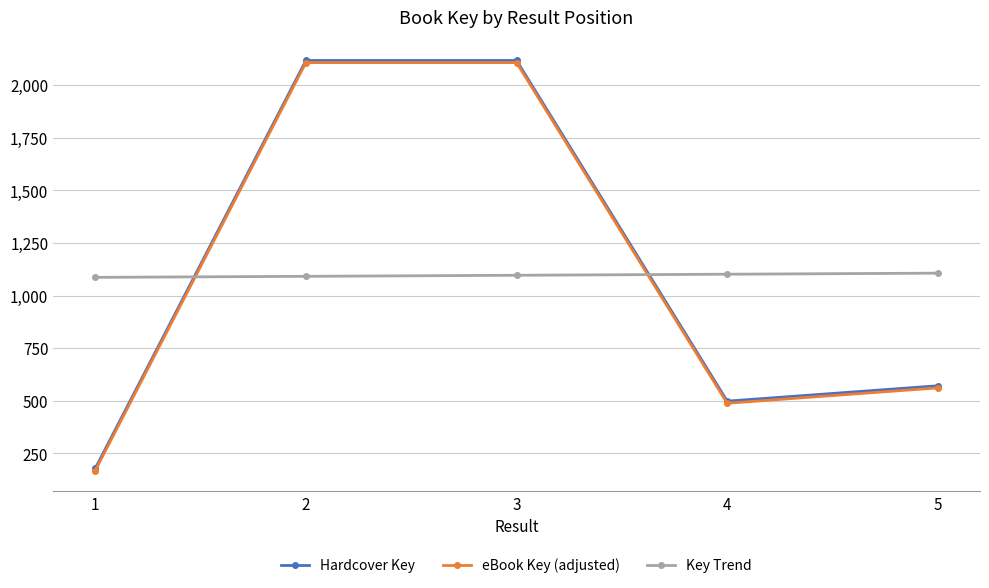

Between 1 and 4, which series saw the biggest shift?

Hardcover Key